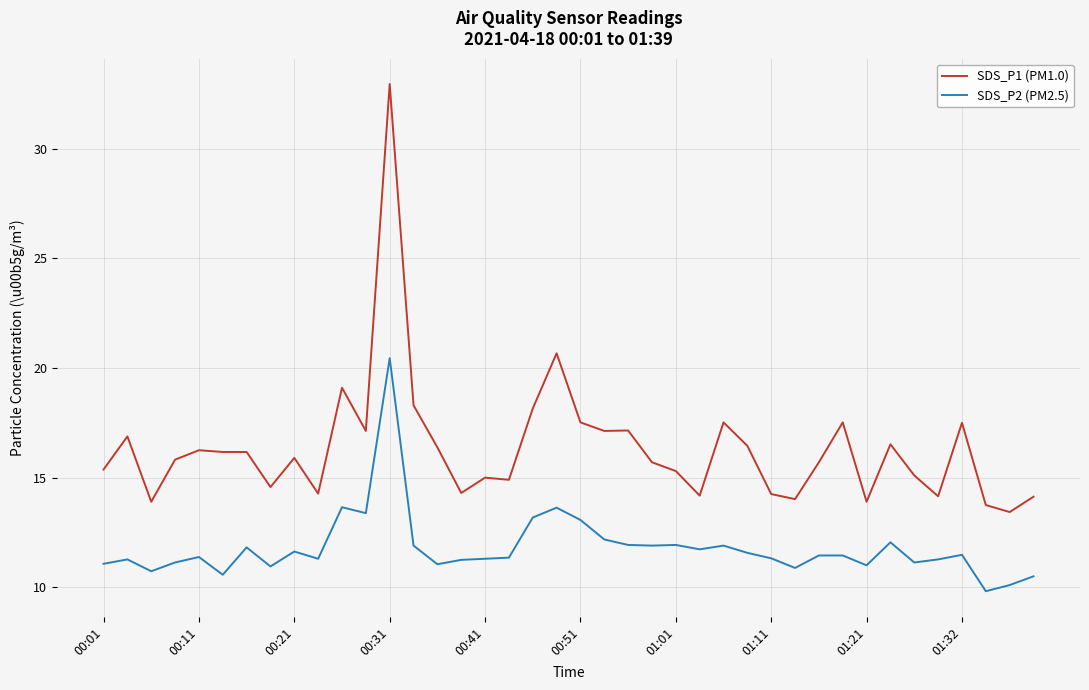

Does the chart have visible grid lines?

Yes